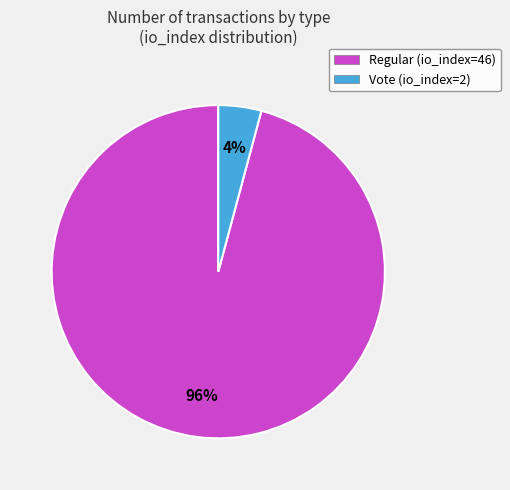

To the nearest percent, what is the average slice percentage?

50%